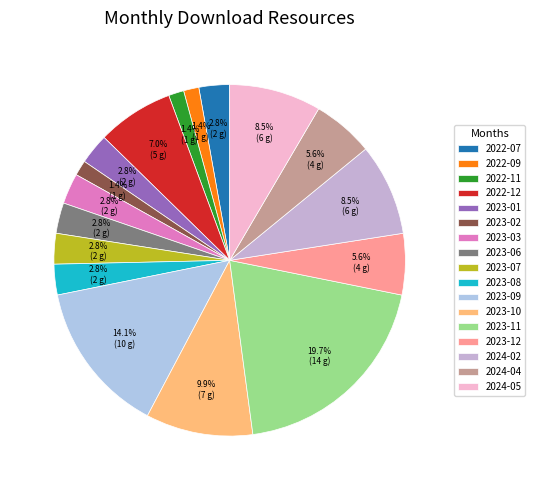

To the nearest percent, what percentage of the pie is 2022-07?

3%